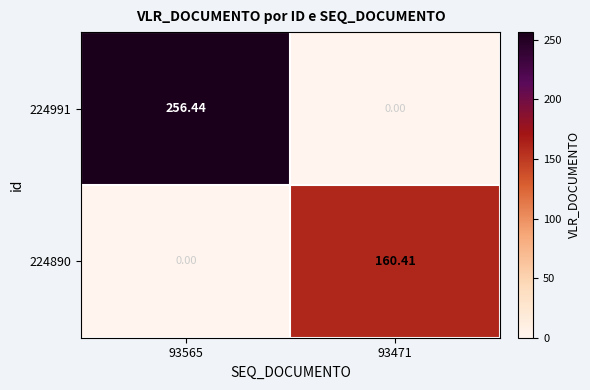

Is the value of 224890 at 93471 greater than the value of 224991 at 93565?

No